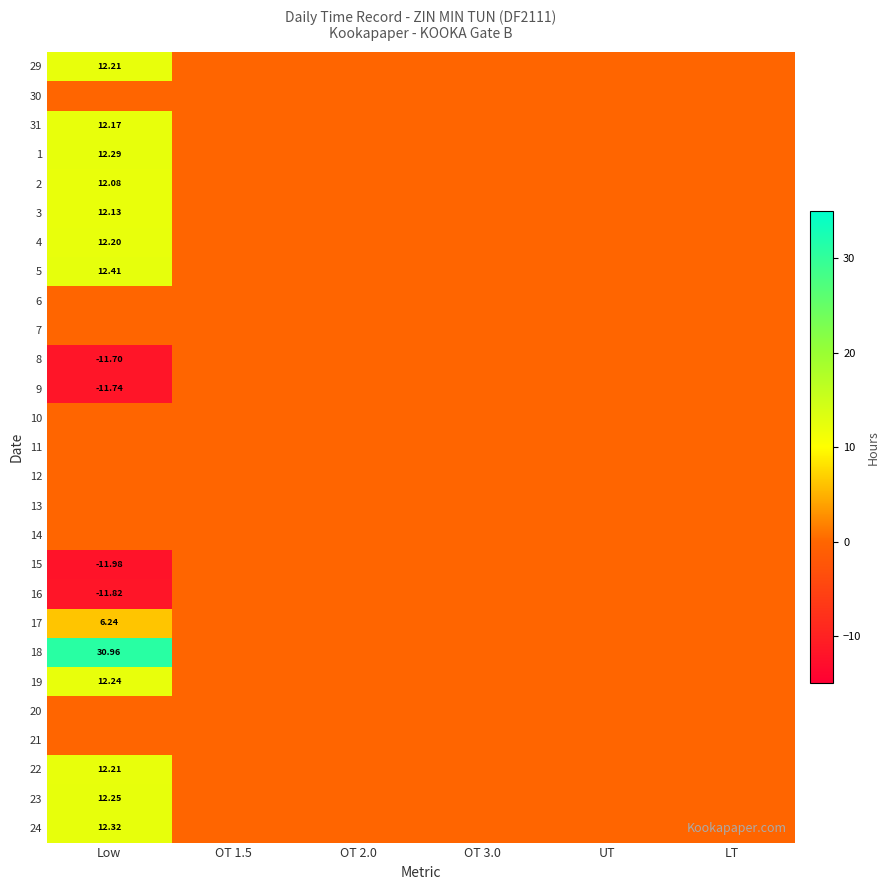

Where is 16 nearest to the value -5?

OT 1.5